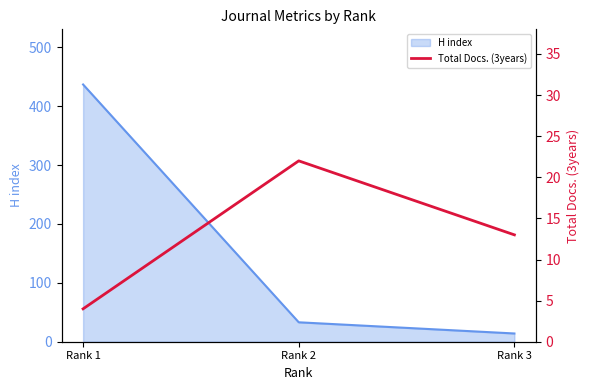

Where is H index nearest to the value 225?

Rank 2